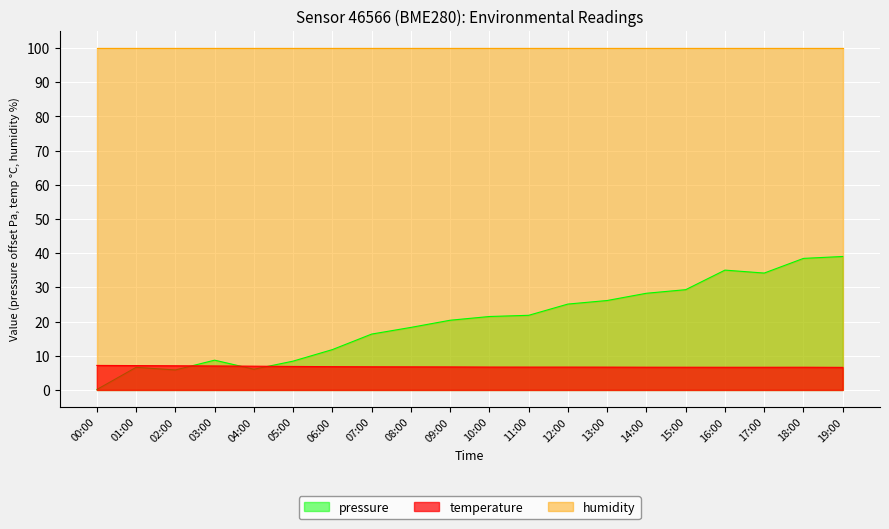

What is the maximum value for pressure?

39.0